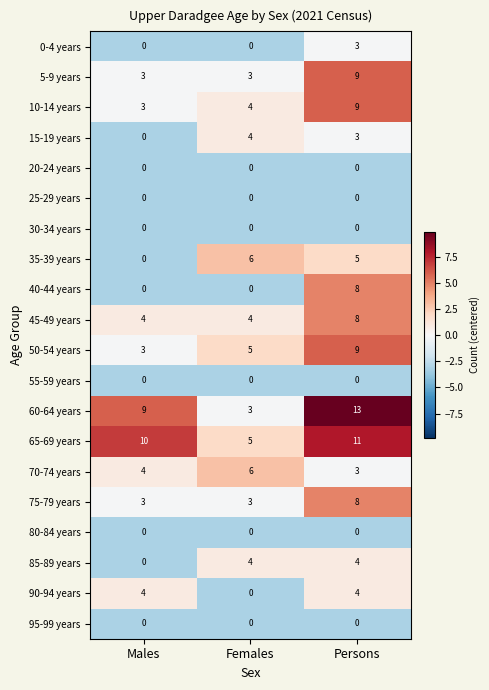

Read the 85-89 years value at Females.

4